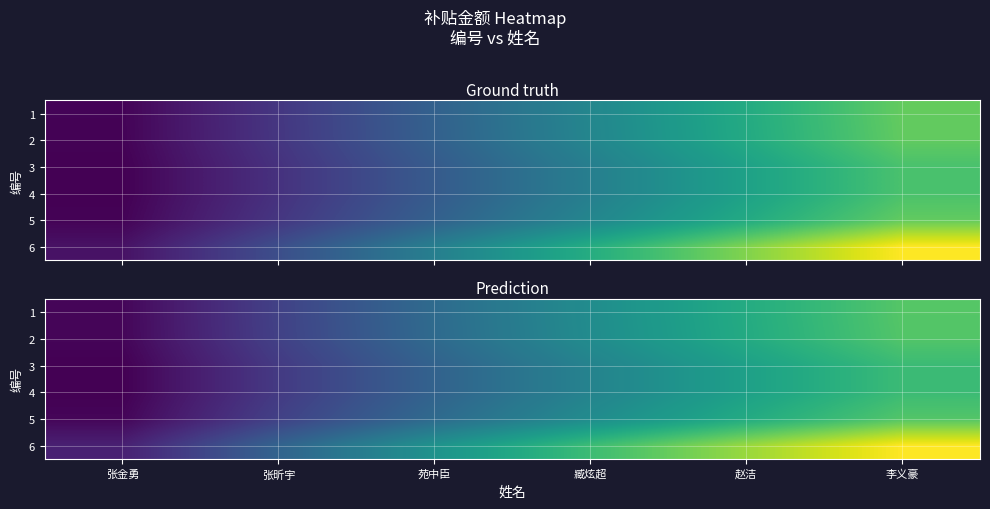

Where is 4 nearest to the value 2313?

苑中臣